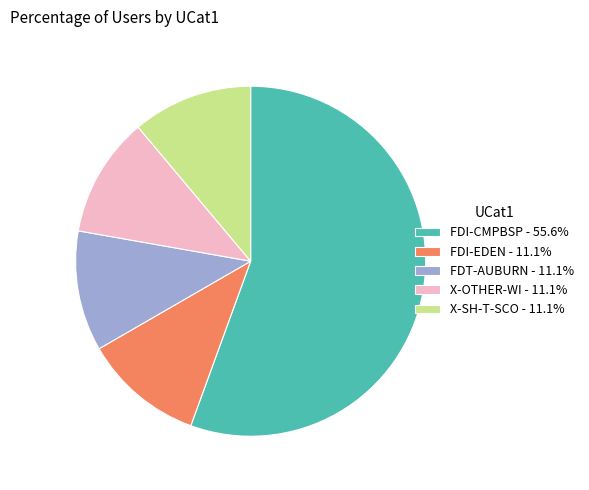

How many slices are in this pie chart?

5